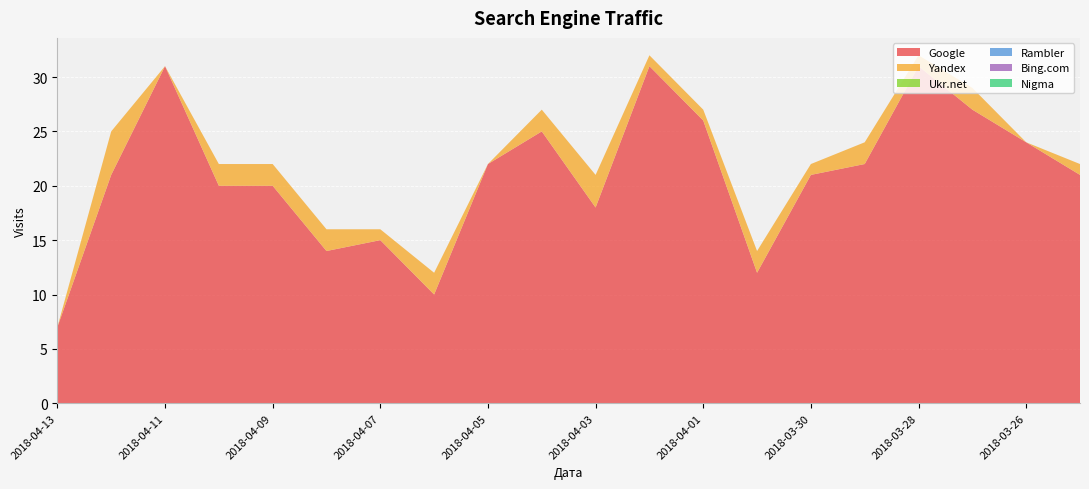

Reading left to right, extract all data points from this chart.

Google: 7	21	31	20	20	14	15	10	22	25	18	31	26	12	21	22	31	27	24	21
Yandex: 0	4	0	2	2	2	1	2	0	2	3	1	1	2	1	2	1	2	0	1
Ukr.net: 0	0	0	0	0	0	0	0	0	0	0	0	0	0	0	0	0	0	0	0
Rambler: 0	0	0	0	0	0	0	0	0	0	0	0	0	0	0	0	0	0	0	0
Bing.com: 0	0	0	0	0	0	0	0	0	0	0	0	0	0	0	0	0	0	0	0
Nigma: 0	0	0	0	0	0	0	0	0	0	0	0	0	0	0	0	0	0	0	0